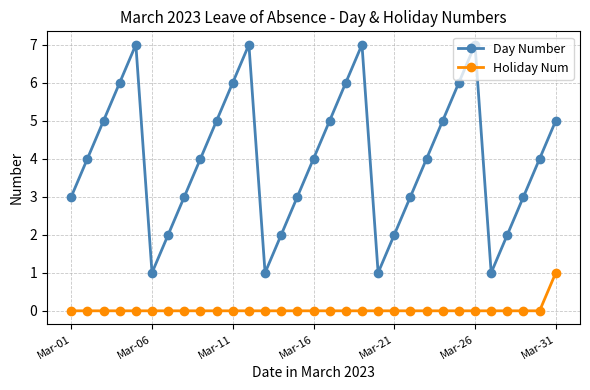

In Day Number, how many points are higher than both neighbors (excluding endpoints)?

4